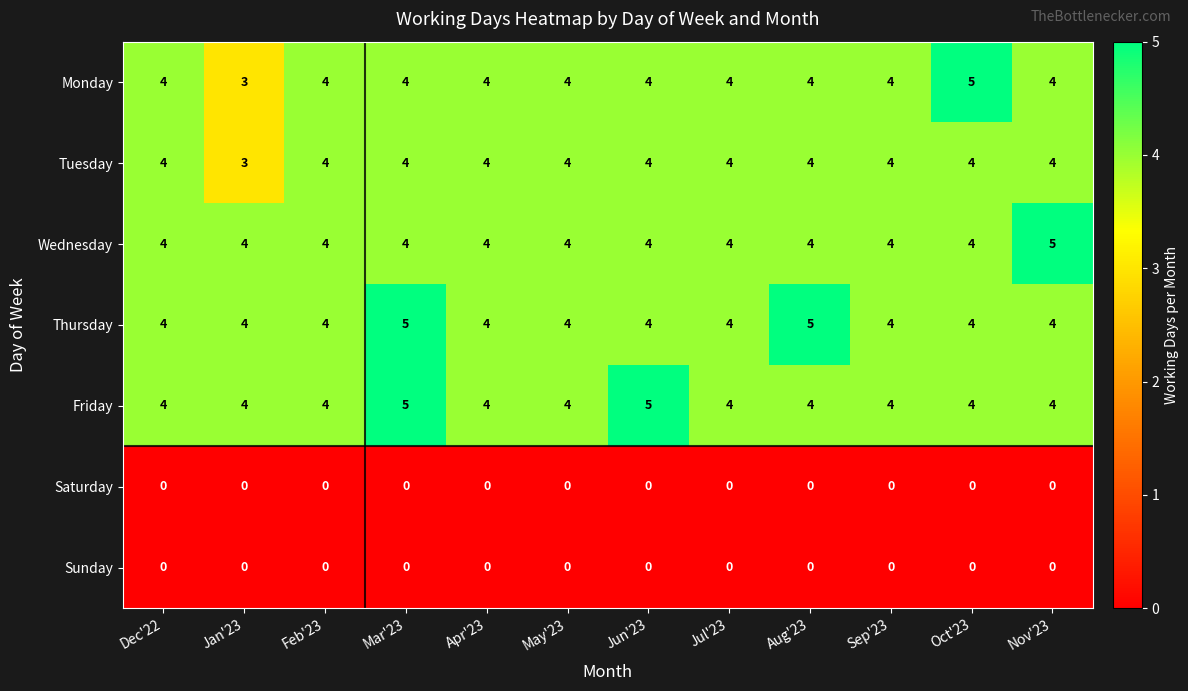

What is the average value of the Monday series?

4